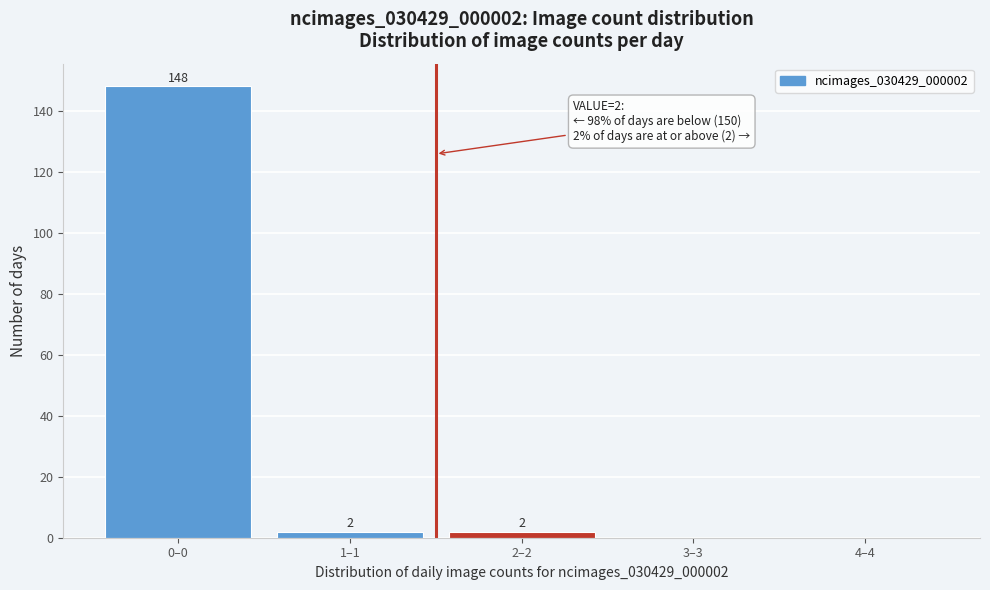

Reading left to right, extract all data points from this chart.

0–0=148	1–1=2	2–2=2	3–3=0	4–4=0